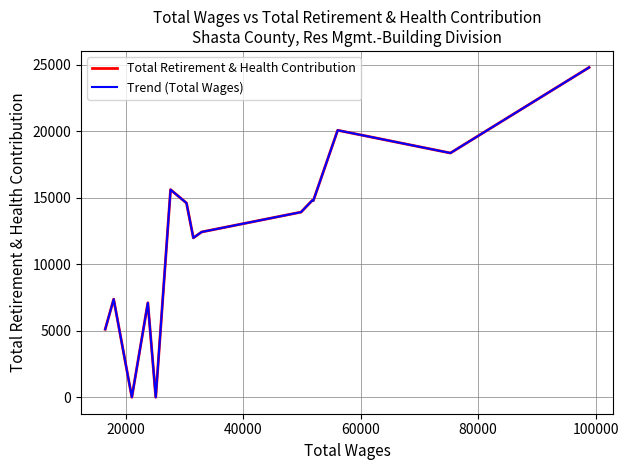

Is this an area chart (filled region under the line)?

No